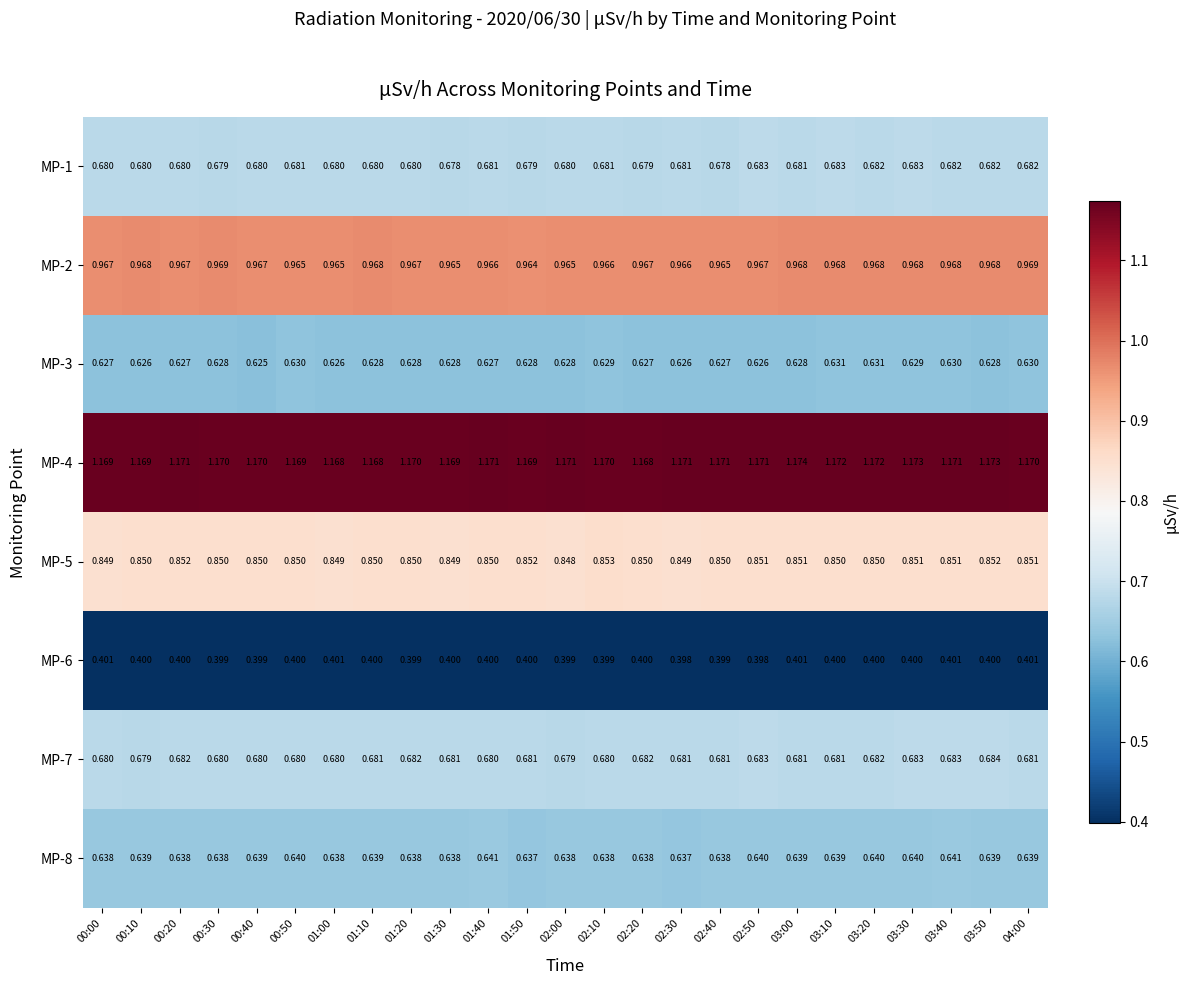

Is the value of MP-3 at 02:20 greater than the value of MP-6 at 00:20?

Yes